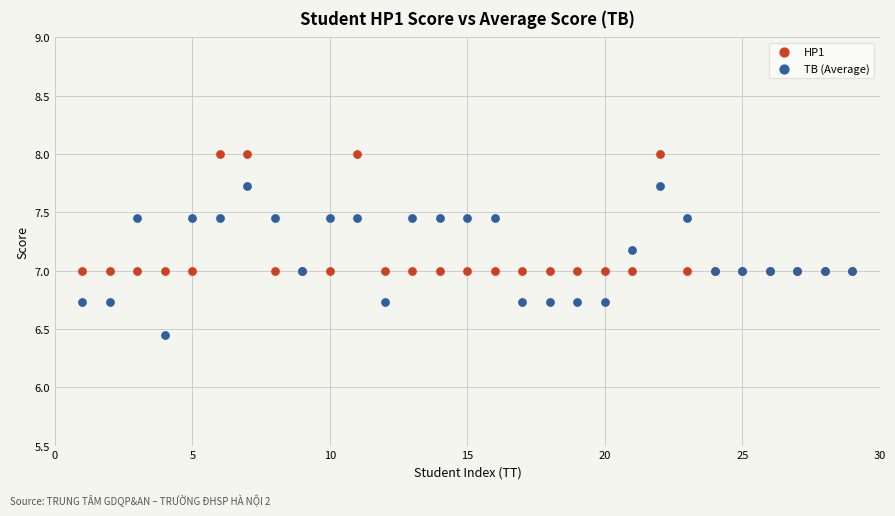

What is the X range (max minus min) for the scatter plot?

28.0